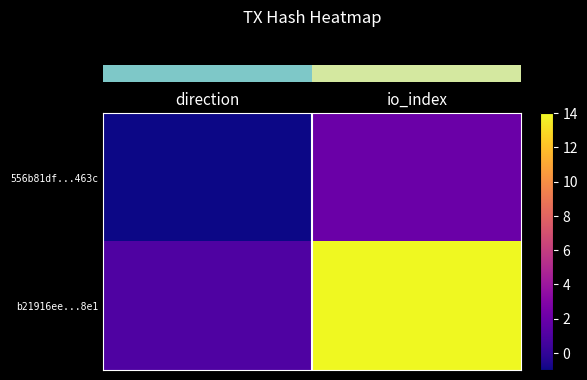

What is the spread (max minus min) of values at direction?

2